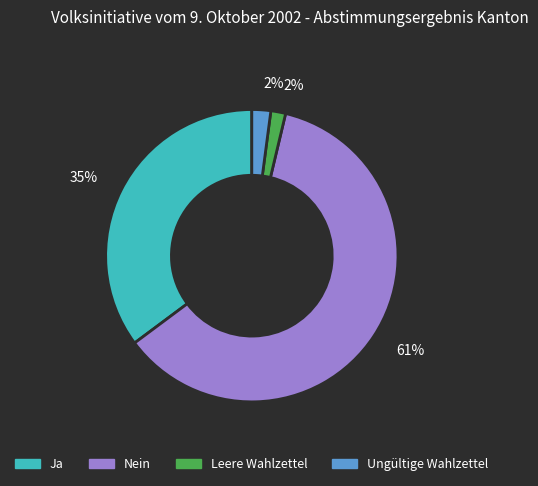

Is there any slice that represents more than half of the pie?

Yes